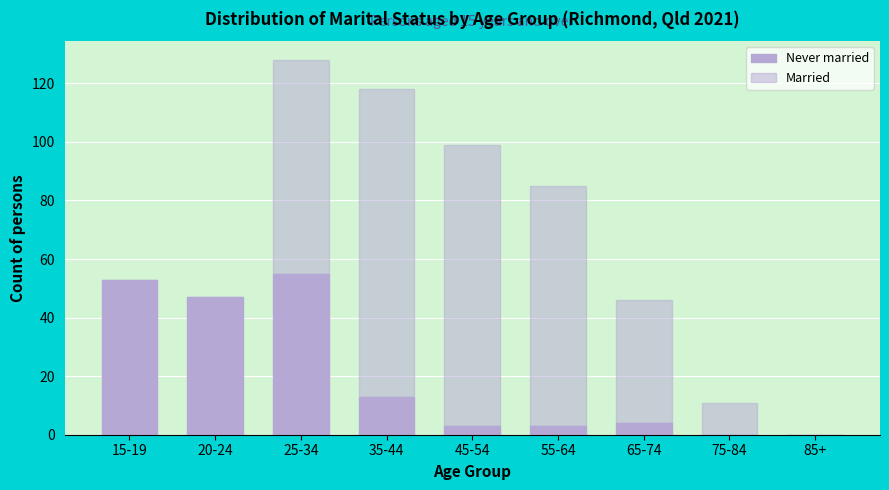

How many data points does each series have?

9